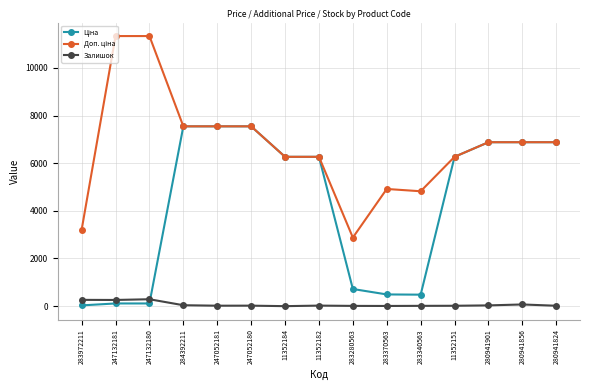

What is the maximum value for Залишок?

290.0